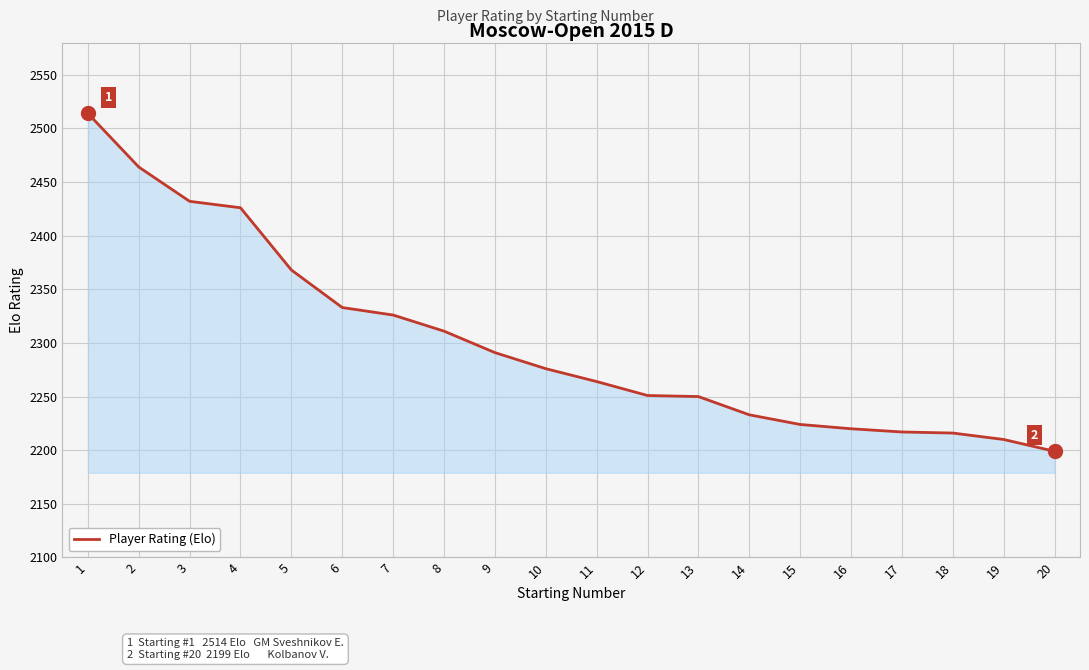

Between 17 and 20, which is larger?

17